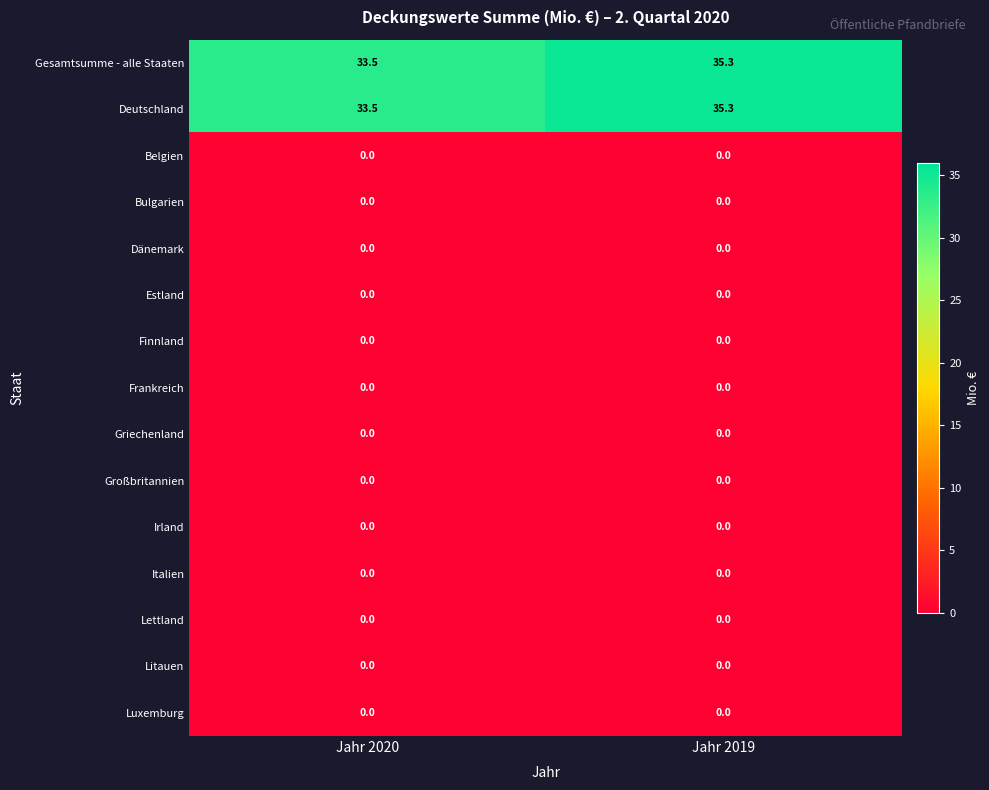

What is the total value across all series at Jahr 2019?

70.6